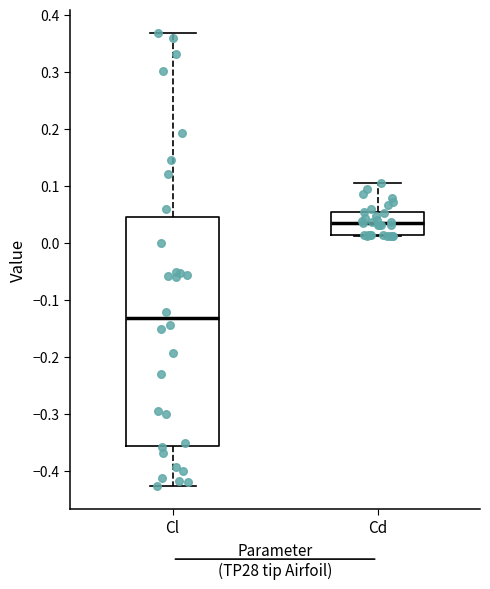

Reading left to right, transcribe this box plot: for each box, give where its median line is, the range the box spans, and where its two whiskers end, as read against the y-axis. The values are not printed on the chart, so give them approximately, as read against the axis.

Cl: median -0.13, box -0.36 to 0.05, whiskers -0.43 to 0.37
Cd: median 0.04, box 0.01 to 0.05, whiskers 0.01 to 0.11